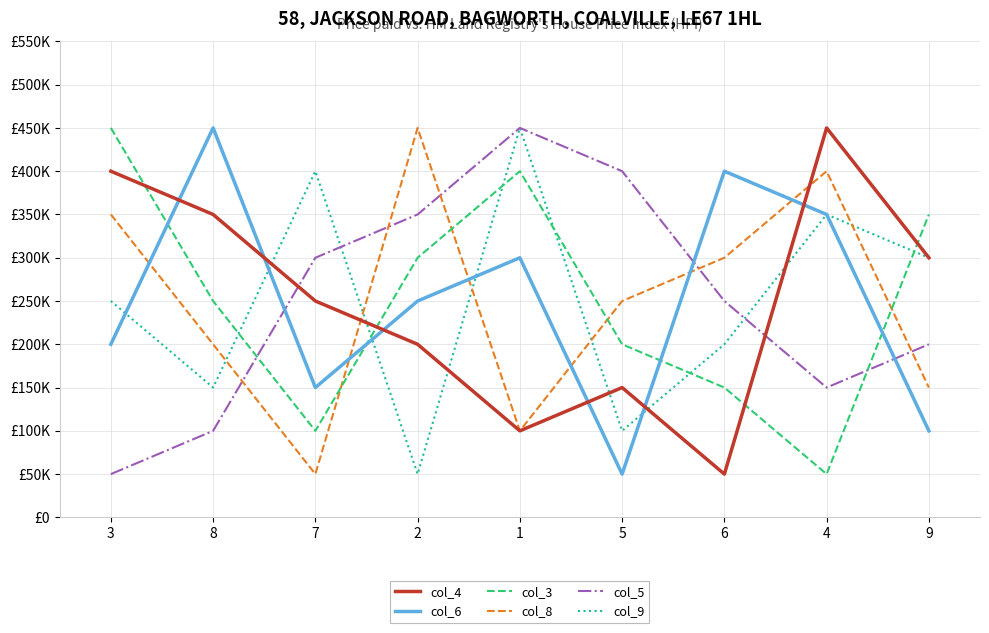

What are all the series names shown in the legend?

col_4, col_6, col_3, col_8, col_5, col_9